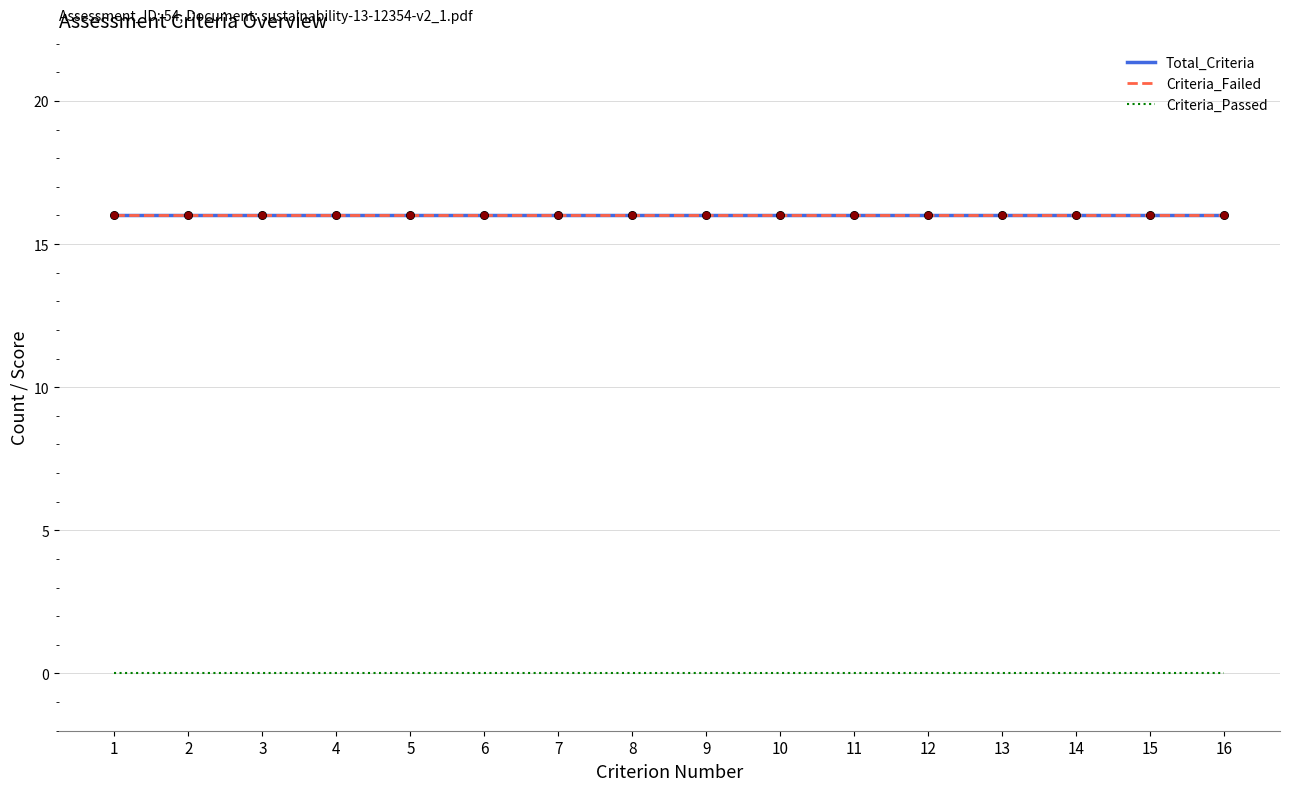

At which category is the sum across all series the highest?

1